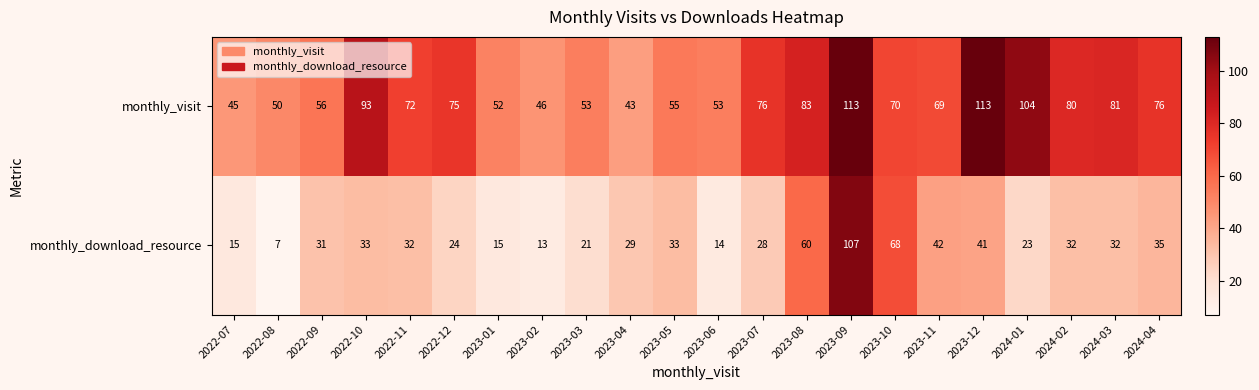

Between 2023-07 and 2023-12, which series saw the biggest shift?

monthly_visit